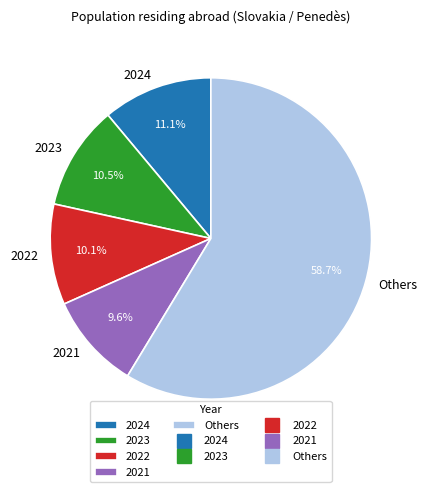

Do 2023 and Others together represent more than half of the pie?

Yes